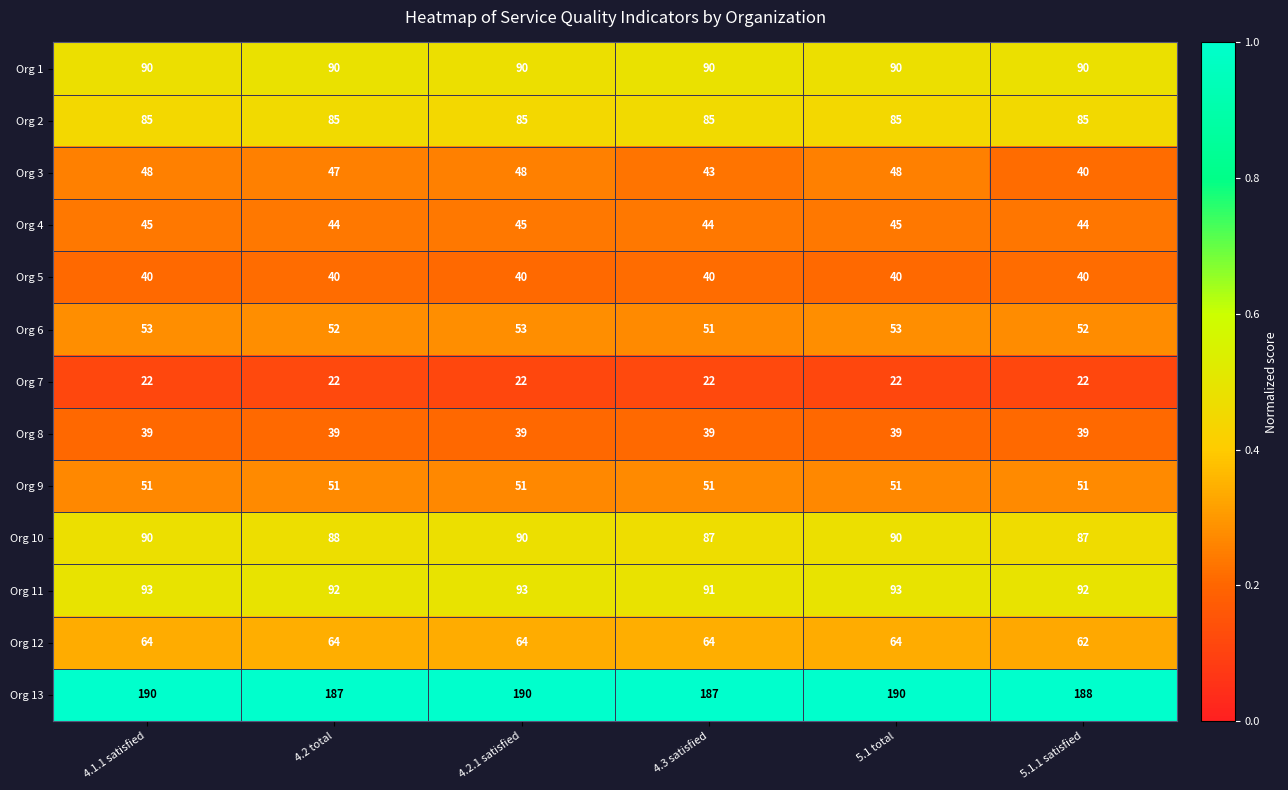

How many distinct data groups are displayed?

13